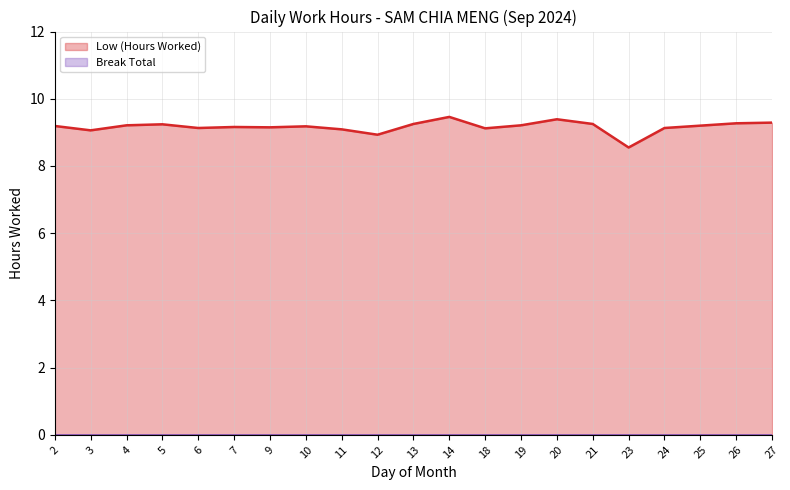

Reading left to right, what are all the values shown in this chart?

2=9.2	3=9.1	4=9.2	5=9.2	6=9.1	7=9.2	9=9.2	10=9.2	11=9.1	12=8.9	13=9.2	14=9.5	18=9.1	19=9.2	20=9.4	21=9.2	23=8.6	24=9.1	25=9.2	26=9.3	27=9.3